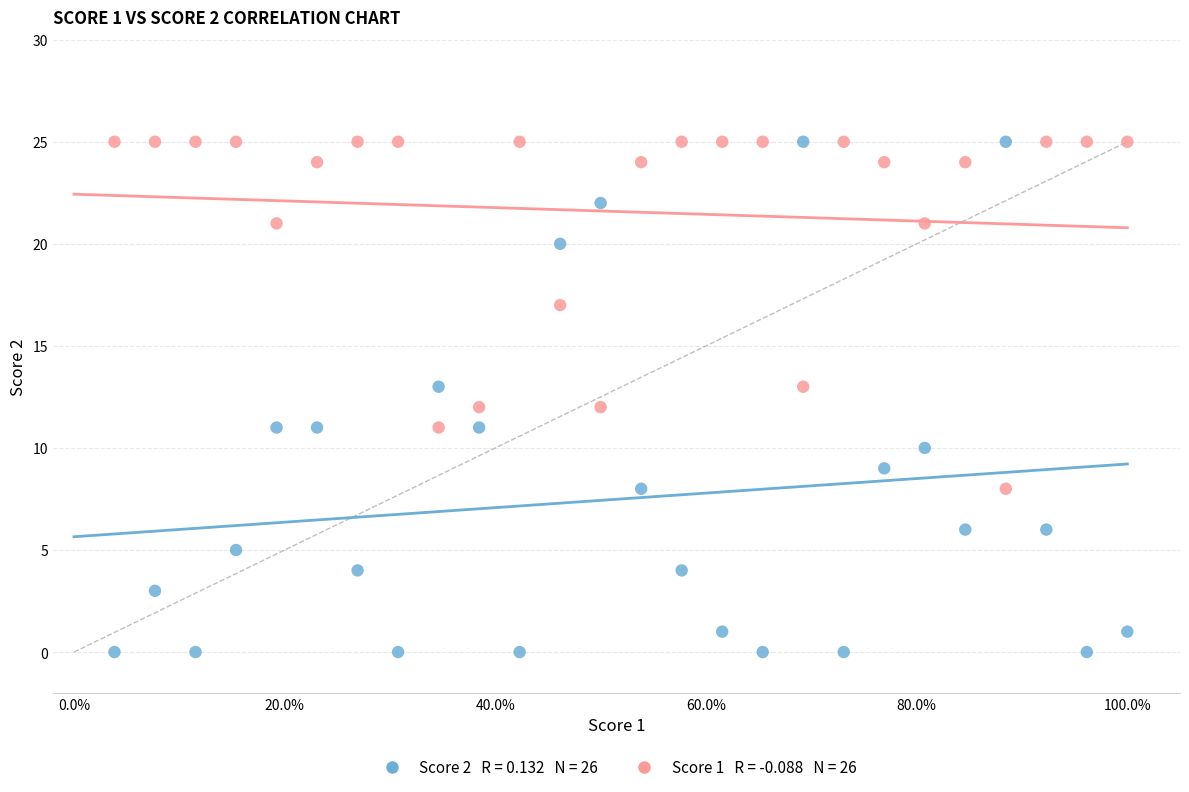

Across all data points, what is the range of Y values (max minus min)?

25